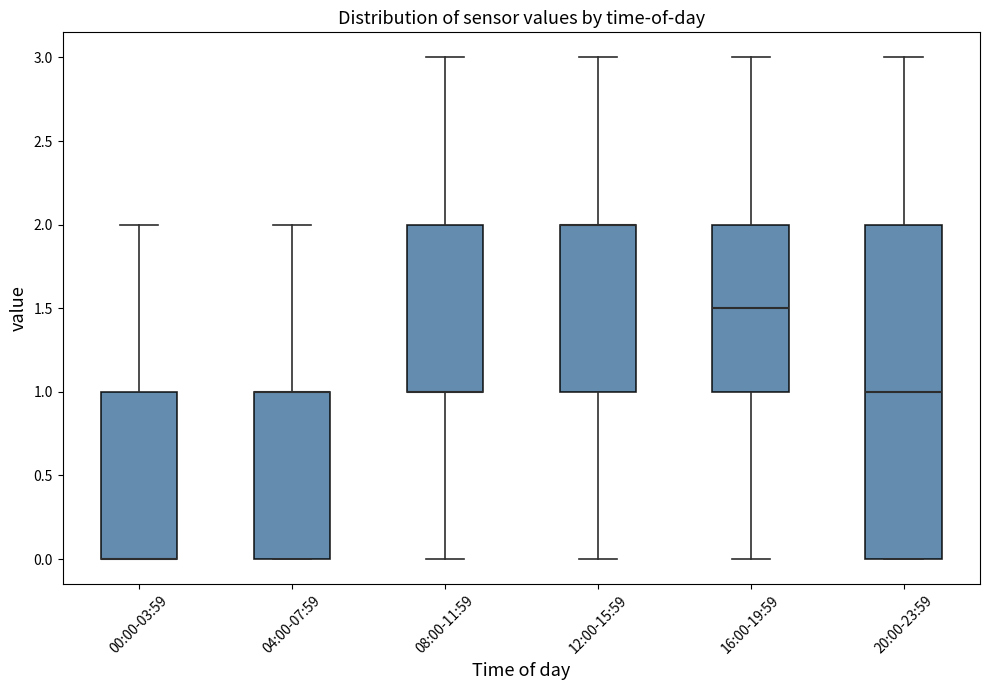

Reading left to right, transcribe this box plot: for each box, give where its median line is, the range the box spans, and where its two whiskers end, as read against the y-axis. The values are not printed on the chart, so give them approximately, as read against the axis.

00:00-03:59: median 0.0 (drawn on the box's lower edge), box 0.0 to 1.0, whiskers 0.0 to 2.0
04:00-07:59: median 1.0 (drawn on the box's upper edge), box 0.0 to 1.0, whiskers 0.0 to 2.0
08:00-11:59: median 1.0 (drawn on the box's lower edge), box 1.0 to 2.0, whiskers 0.0 to 3.0
12:00-15:59: median 2.0 (drawn on the box's upper edge), box 1.0 to 2.0, whiskers 0.0 to 3.0
16:00-19:59: median 1.5, box 1.0 to 2.0, whiskers 0.0 to 3.0
20:00-23:59: median 1.0, box 0.0 to 2.0, whiskers 0.0 to 3.0